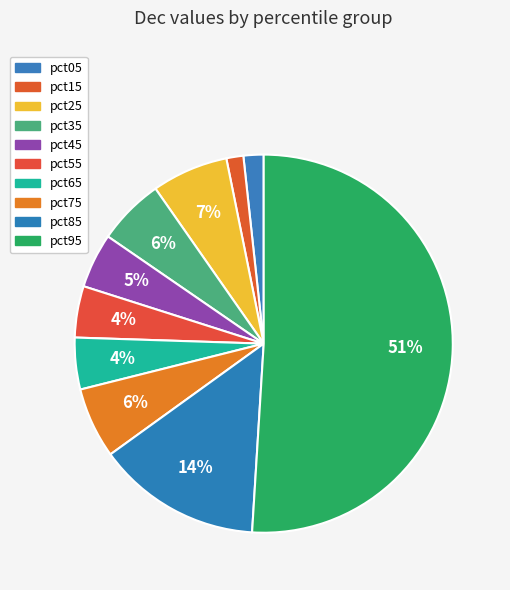

Combined, what portion of the pie is pct55 and pct05?

6.1%